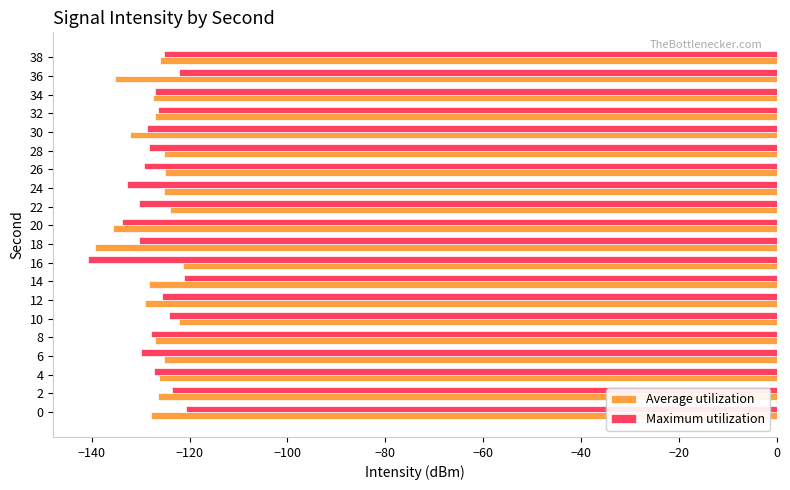

True or false: Maximum utilization has a value of -120.8 at 0.

True